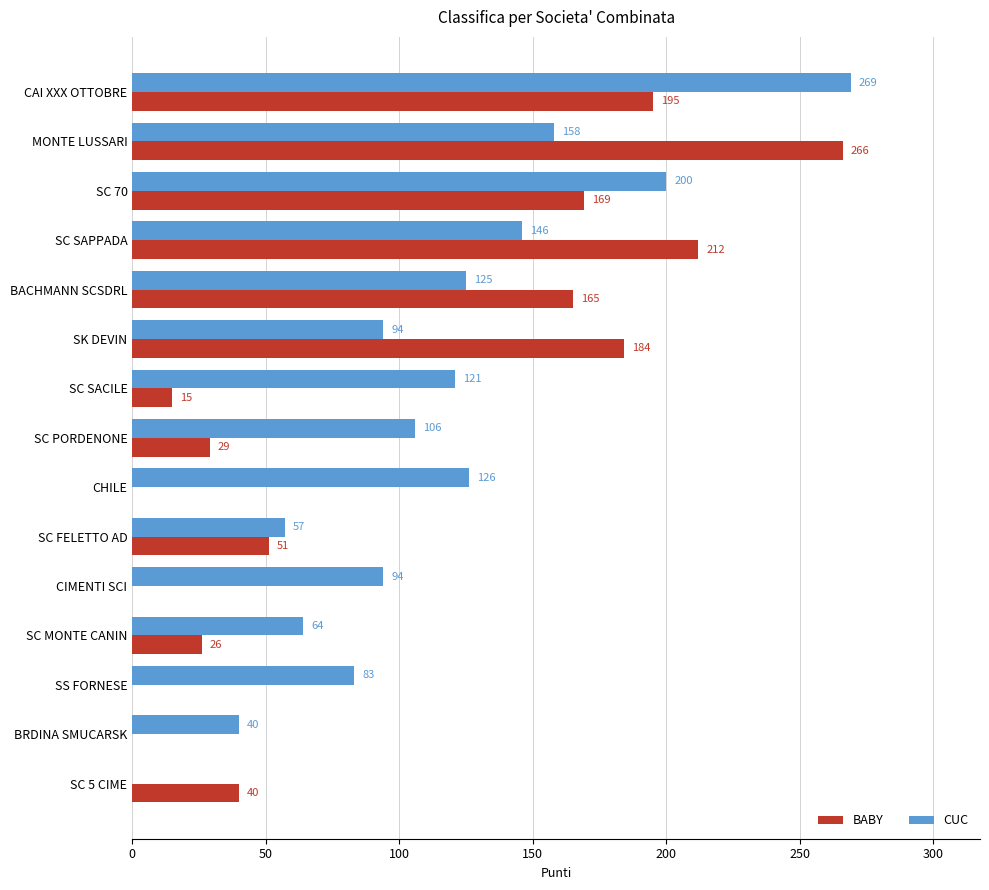

Between SC 70 and SC 5 CIME, which series saw the biggest shift?

CUC